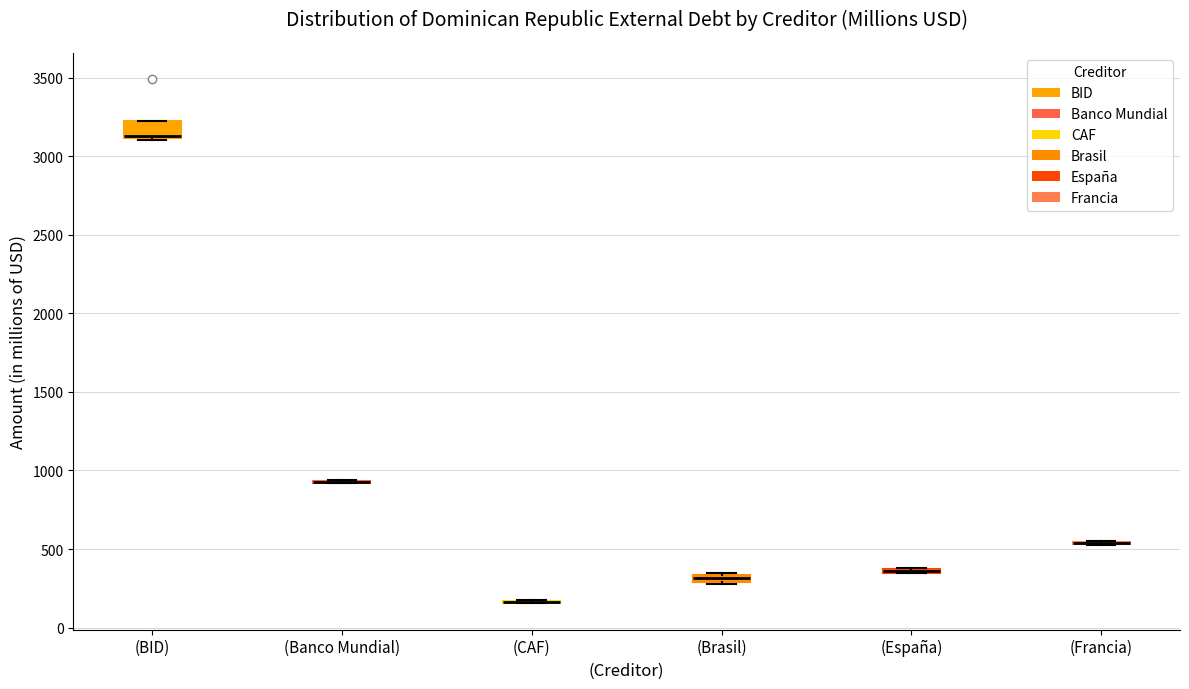

Where is the lower edge of the box for (BID) on the y-axis? The values are not printed on the chart, so give them approximately, as read against the axis.

3100